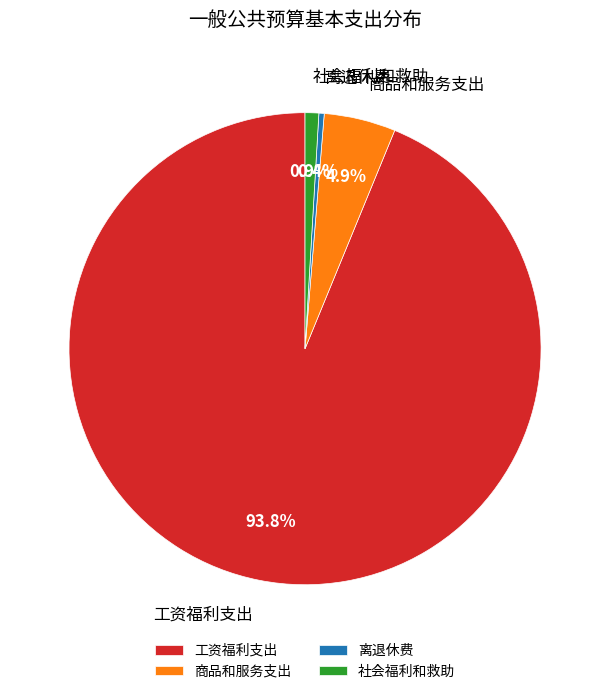

True or false: 社会福利和救助 accounts for 7% of the total.

False